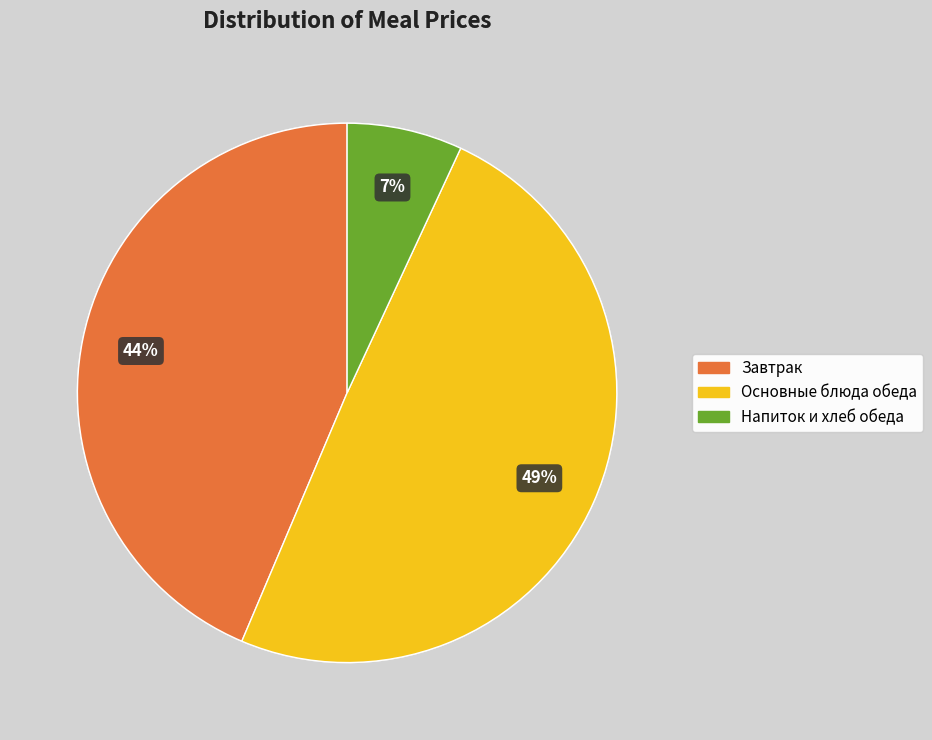

Is there a majority slice in this chart?

No